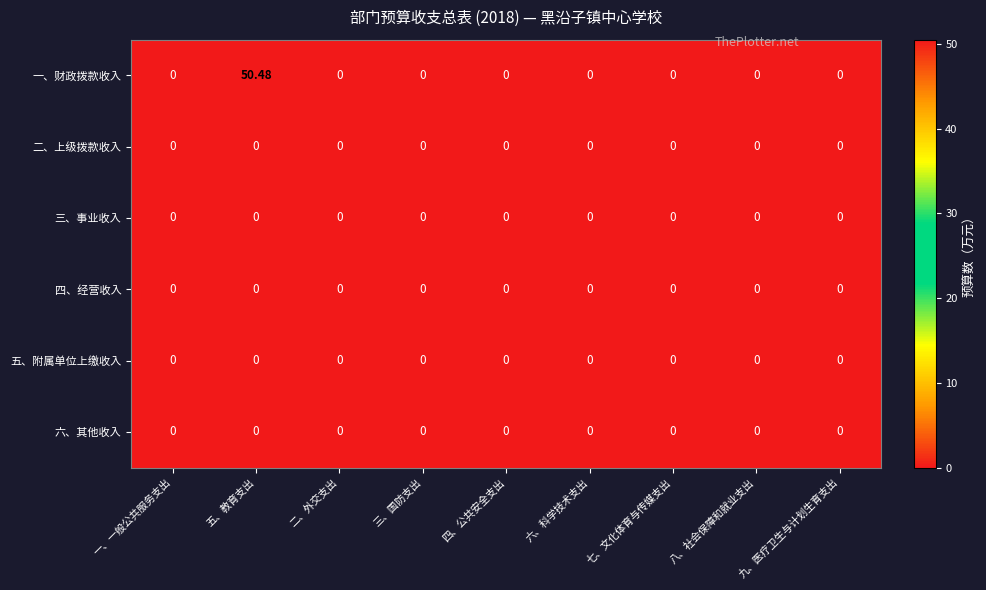

Which series has the widest spread of values?

一、财政拨款收入